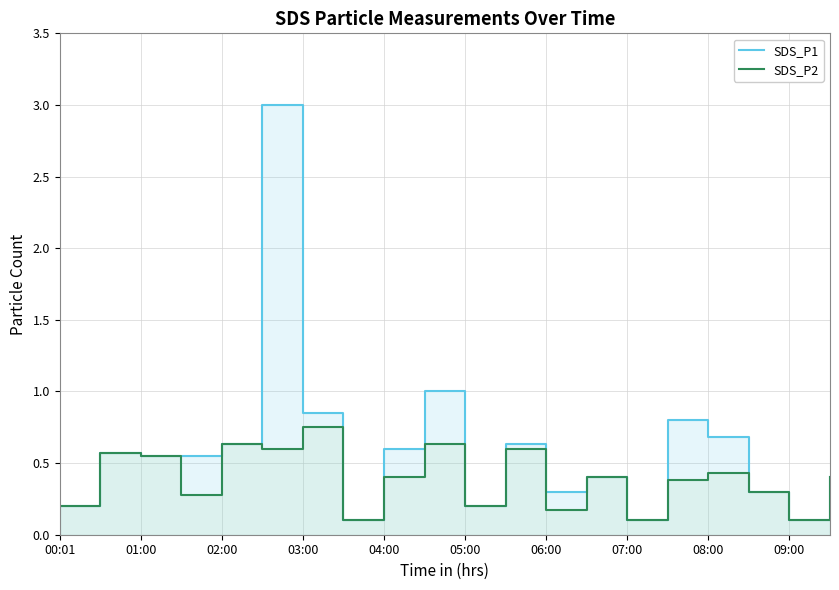

Where is the first local maximum for SDS_P1?

01:00